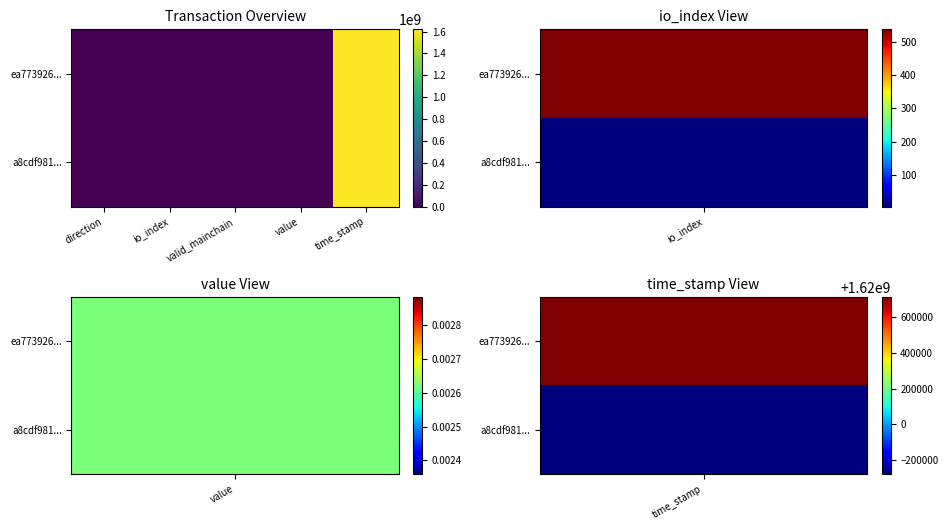

List the series in order of their overall mean, highest first.

ea773926..., a8cdf981...